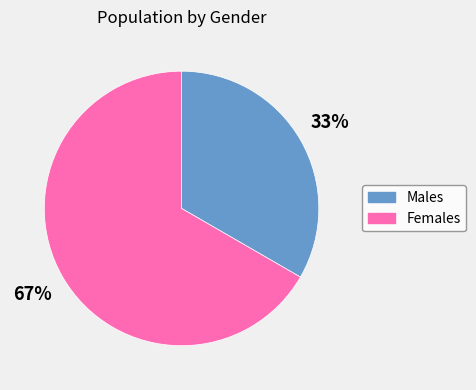

To the nearest percent, what is the average slice percentage?

50%